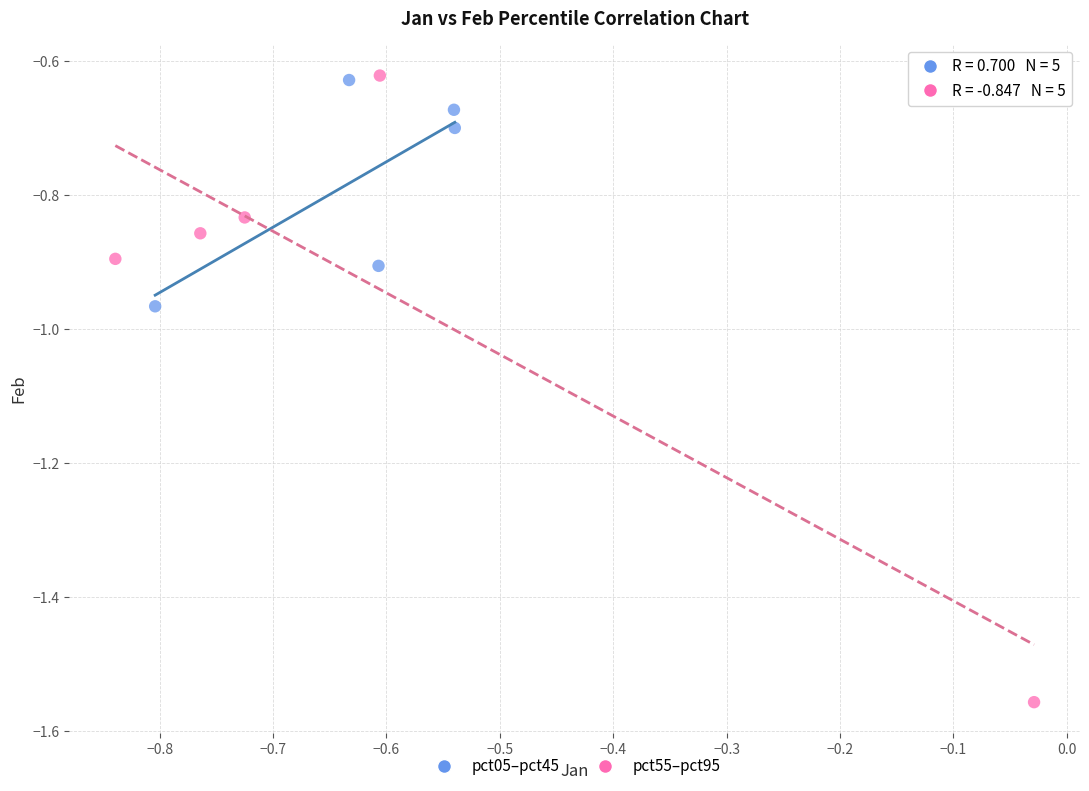

Which series has the largest Y range (max minus min)?

pct55–pct95